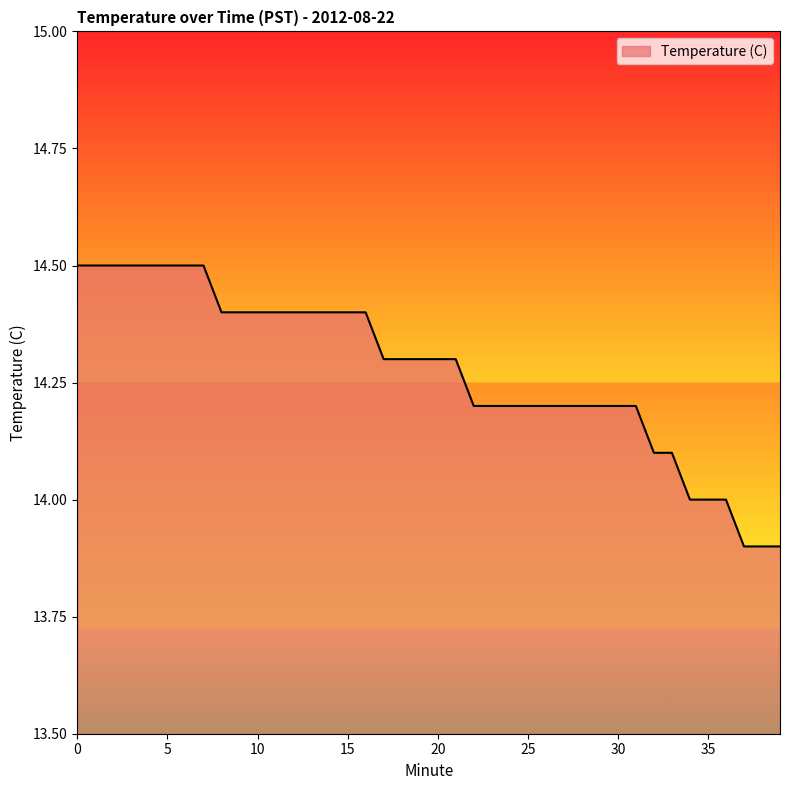

What is the difference between the maximum and second lowest values?

0.6